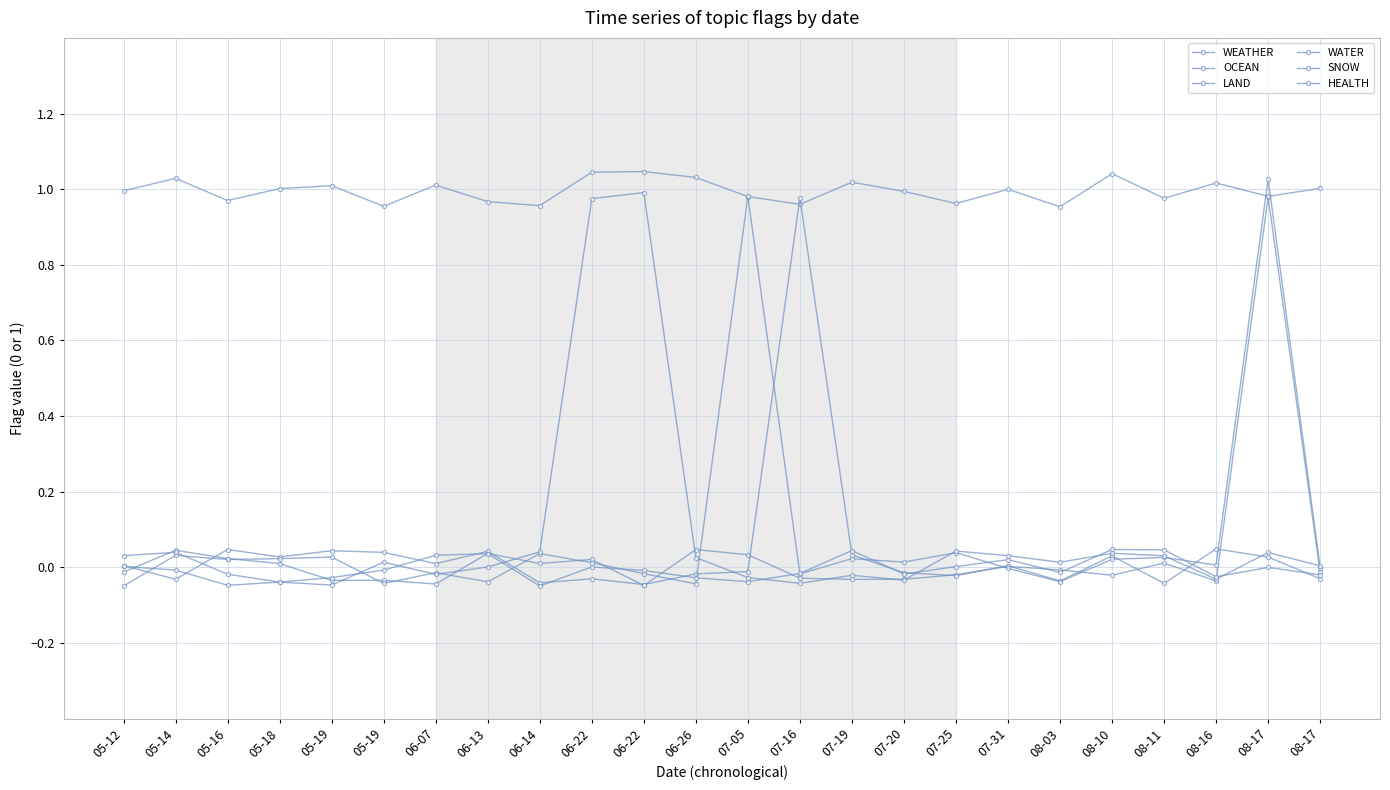

Reading left to right, transcribe all the data shown in this chart.

WEATHER: 05-12=-0.0	05-14=0.0	05-16=0.0	05-18=0.0	05-19=-0.0	05-19=-0.0	06-07=-0.0	06-13=0.0	06-14=0.0	06-22=0.0	06-22=-0.0	06-26=0.0	07-05=0.0	07-16=-0.0	07-19=-0.0	07-20=-0.0	07-25=-0.0	07-31=0.0	08-03=-0.0	08-10=-0.0	08-11=0.0	08-16=-0.0	08-17=1.0	08-17=-0.0
OCEAN: 05-12=1.0	05-14=1.0	05-16=1.0	05-18=1.0	05-19=1.0	05-19=1.0	06-07=1.0	06-13=1.0	06-14=1.0	06-22=1.0	06-22=1.0	06-26=1.0	07-05=1.0	07-16=1.0	07-19=1.0	07-20=1.0	07-25=1.0	07-31=1.0	08-03=1.0	08-10=1.0	08-11=1.0	08-16=1.0	08-17=1.0	08-17=1.0
LAND: 05-12=0.0	05-14=-0.0	05-16=0.0	05-18=0.0	05-19=0.0	05-19=0.0	06-07=0.0	06-13=0.0	06-14=-0.0	06-22=-0.0	06-22=-0.0	06-26=-0.0	07-05=-0.0	07-16=1.0	07-19=0.0	07-20=-0.0	07-25=-0.0	07-31=0.0	08-03=-0.0	08-10=0.0	08-11=-0.0	08-16=0.0	08-17=0.0	08-17=-0.0
WATER: 05-12=-0.0	05-14=0.0	05-16=0.0	05-18=0.0	05-19=0.0	05-19=-0.0	06-07=-0.0	06-13=-0.0	06-14=0.0	06-22=0.0	06-22=-0.0	06-26=-0.0	07-05=1.0	07-16=-0.0	07-19=0.0	07-20=0.0	07-25=0.0	07-31=-0.0	08-03=-0.0	08-10=0.0	08-11=0.0	08-16=0.0	08-17=1.0	08-17=-0.0
SNOW: 05-12=0.0	05-14=-0.0	05-16=-0.0	05-18=-0.0	05-19=-0.0	05-19=0.0	06-07=-0.0	06-13=0.0	06-14=0.0	06-22=1.0	06-22=1.0	06-26=0.0	07-05=-0.0	07-16=-0.0	07-19=-0.0	07-20=-0.0	07-25=0.0	07-31=0.0	08-03=0.0	08-10=0.0	08-11=0.0	08-16=-0.0	08-17=0.0	08-17=0.0
HEALTH: 05-12=0.0	05-14=0.0	05-16=-0.0	05-18=-0.0	05-19=-0.0	05-19=-0.0	06-07=0.0	06-13=0.0	06-14=-0.0	06-22=0.0	06-22=-0.0	06-26=-0.0	07-05=-0.0	07-16=-0.0	07-19=0.0	07-20=-0.0	07-25=0.0	07-31=0.0	08-03=-0.0	08-10=0.0	08-11=0.0	08-16=-0.0	08-17=-0.0	08-17=-0.0